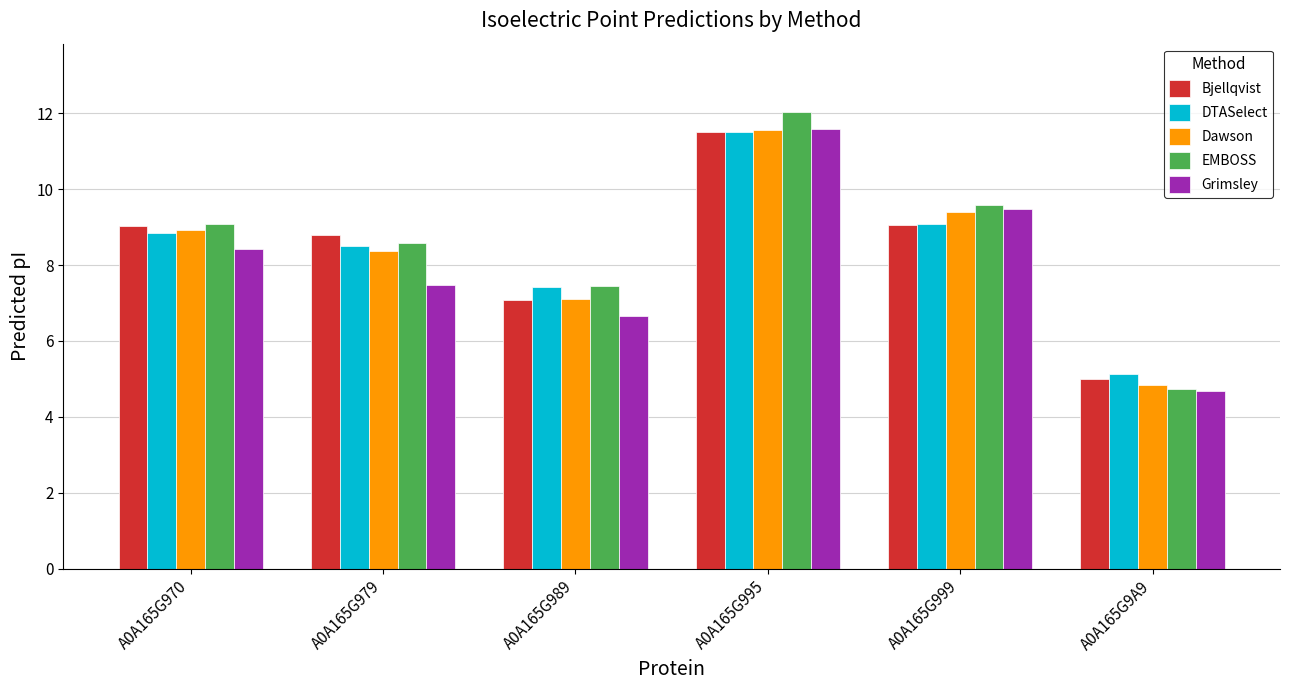

Reading left to right, transcribe all the data shown in this chart.

Bjellqvist: 9.0	8.8	7.1	11.5	9.0	5.0
DTASelect: 8.8	8.5	7.4	11.5	9.1	5.1
Dawson: 8.9	8.4	7.1	11.6	9.4	4.9
EMBOSS: 9.1	8.6	7.5	12.0	9.6	4.7
Grimsley: 8.4	7.5	6.7	11.6	9.5	4.7